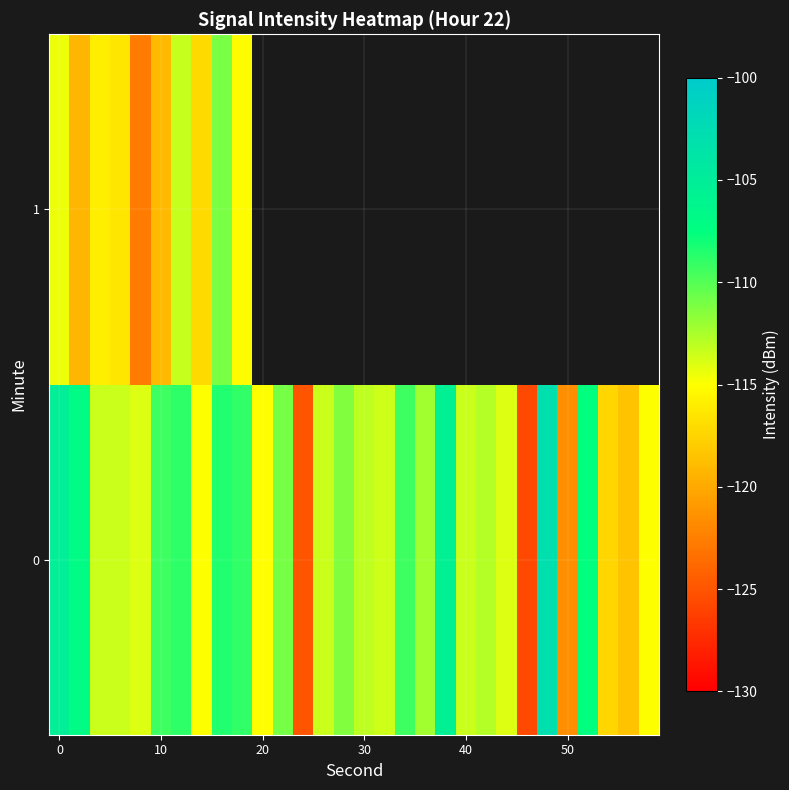

Count the number of data series in this chart.

2